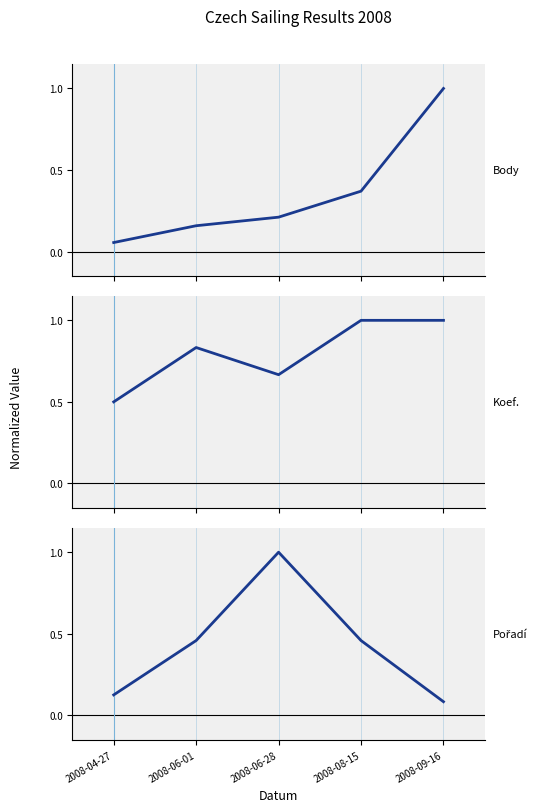

Where is the first local maximum for Pořadí?

2008-06-28